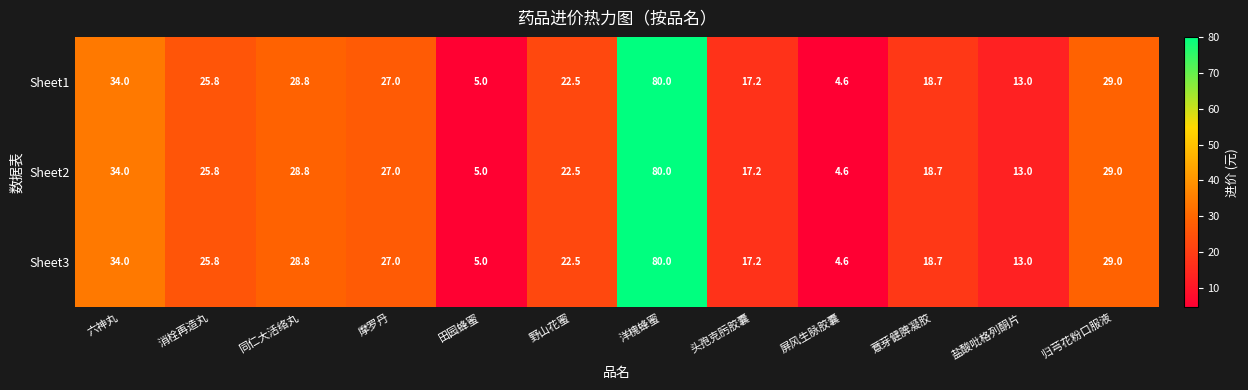

What is the sum of the Sheet2 values at 同仁大活络丸 and 六神丸?

62.8